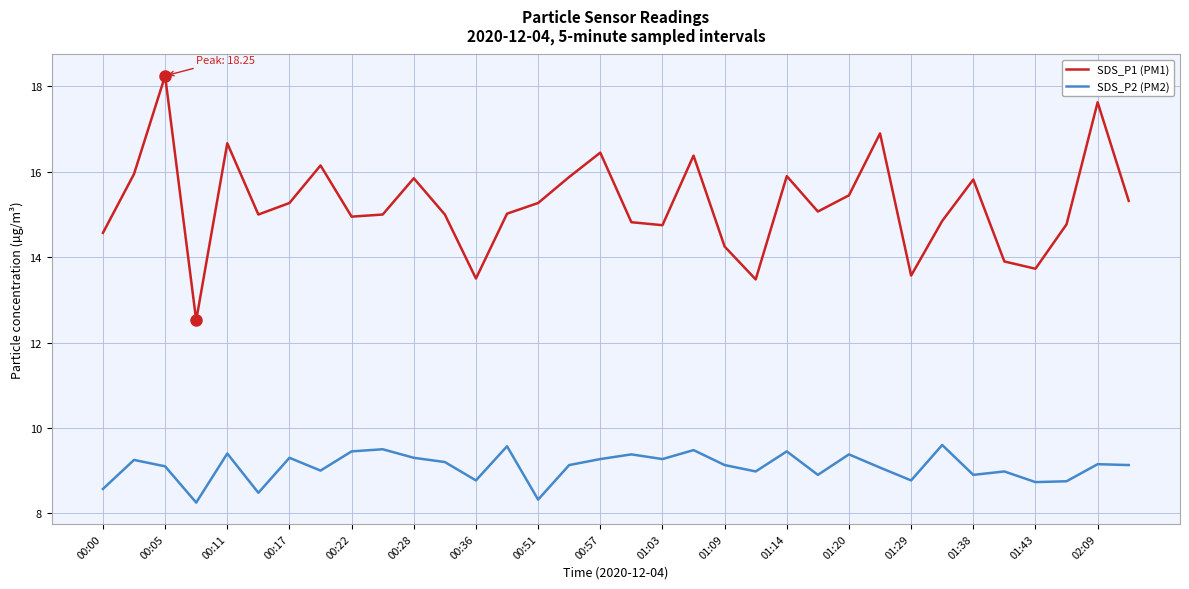

List the series in order of their overall mean, highest first.

SDS_P1 (PM1), SDS_P2 (PM2)